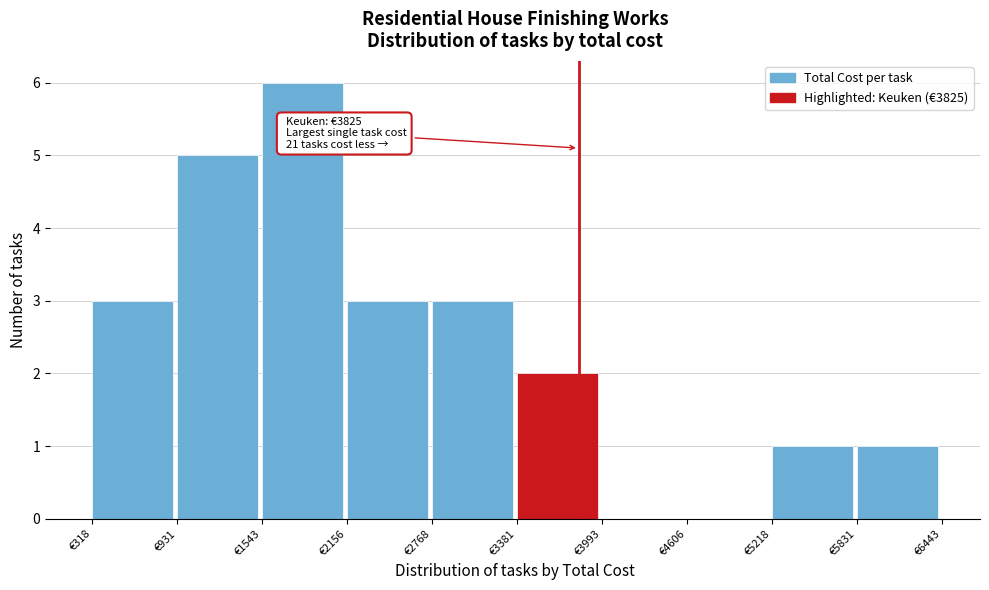

Which range on the x-axis has the tallest bar?

1500 to 2200